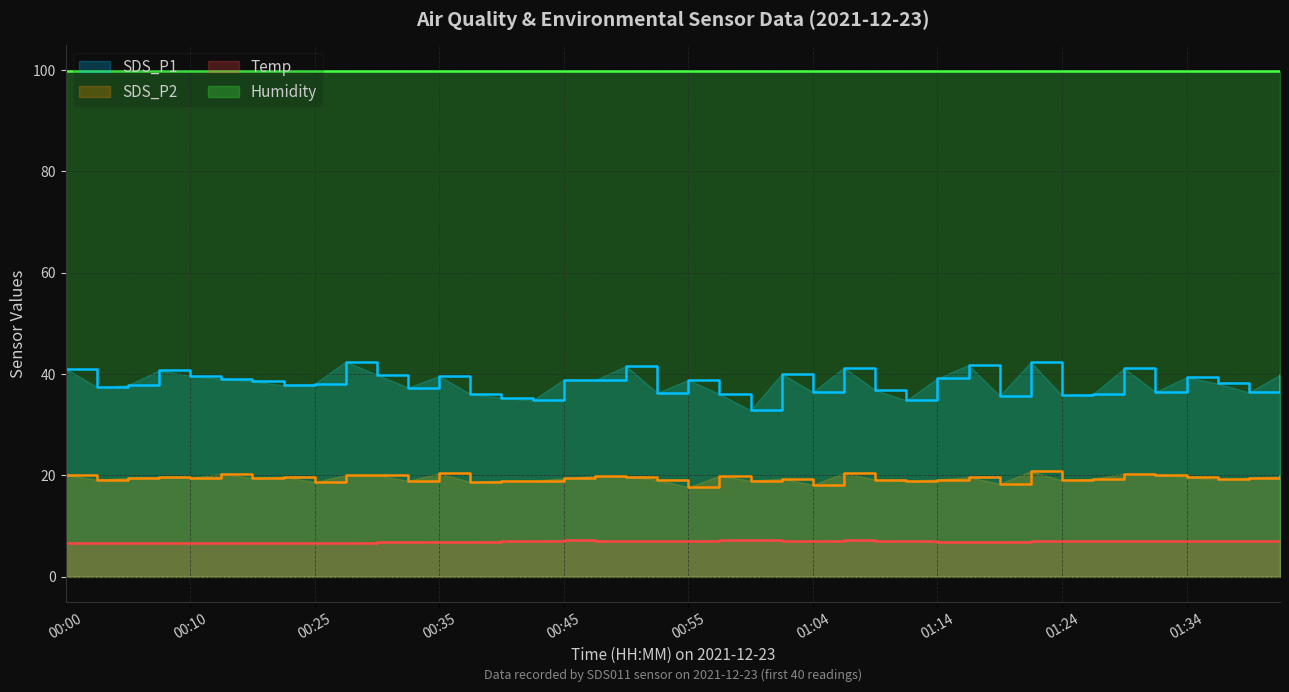

At which category is the sum across all series the highest?

01:22